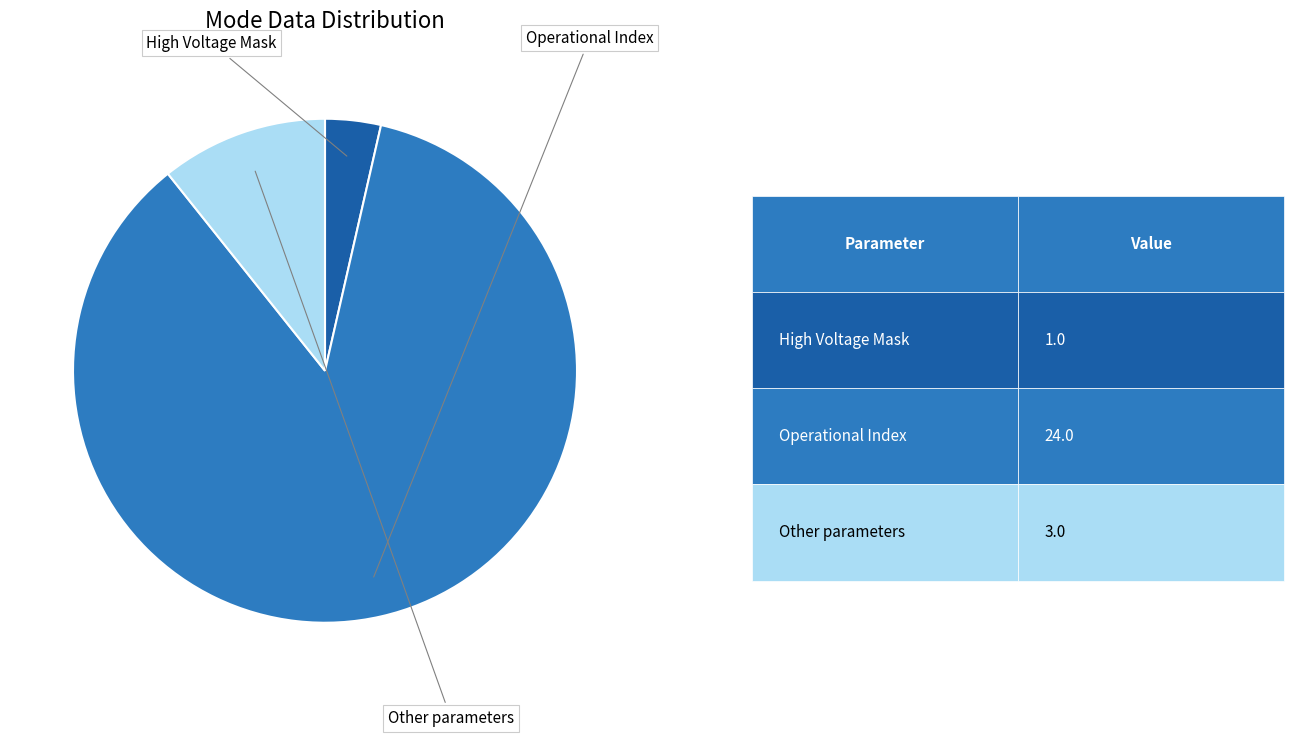

Is there a majority slice in this chart?

Yes